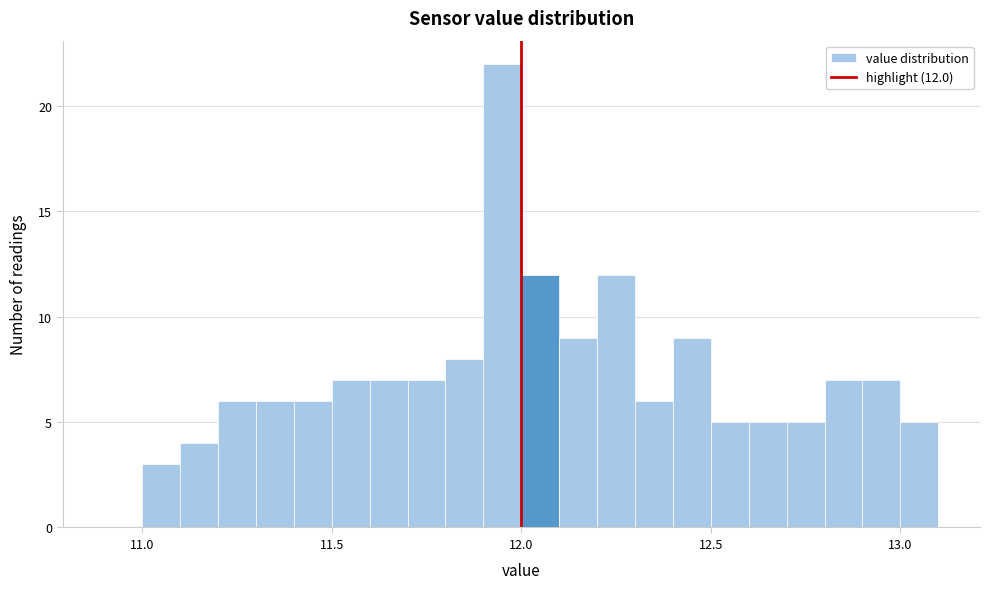

Read against the x-axis, roughly where is the centre of the tallest bar?

11.95